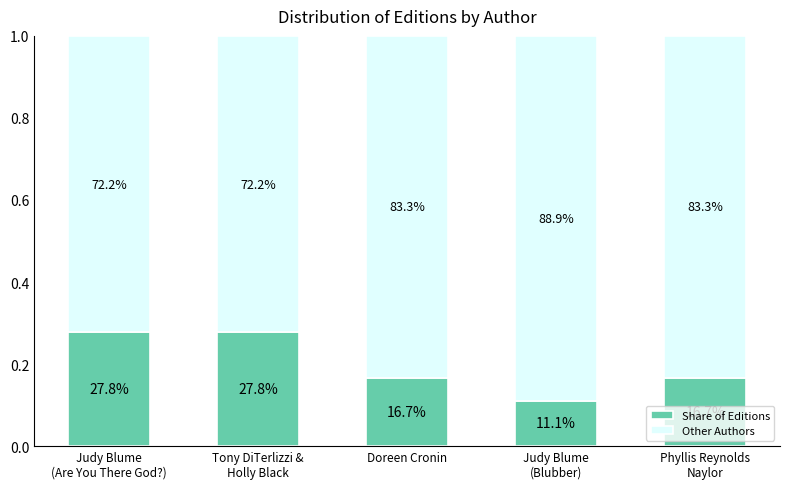

What are all the series names shown in the legend?

Share of Editions, Other Authors